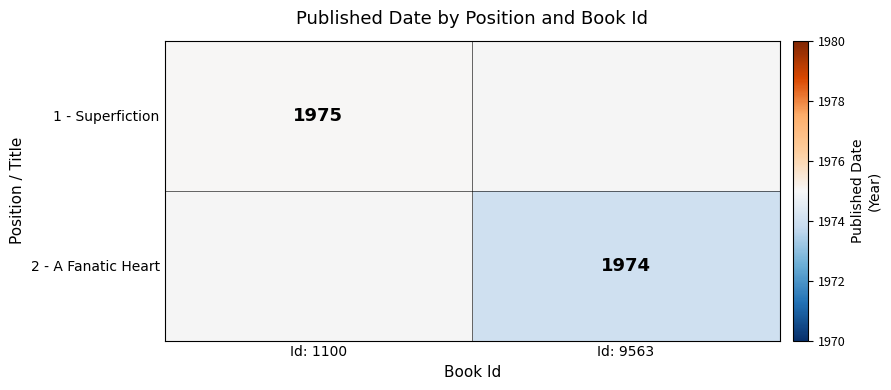

The 1 - Superfiction series shows 1975 at Id: 1100. True or false?

True